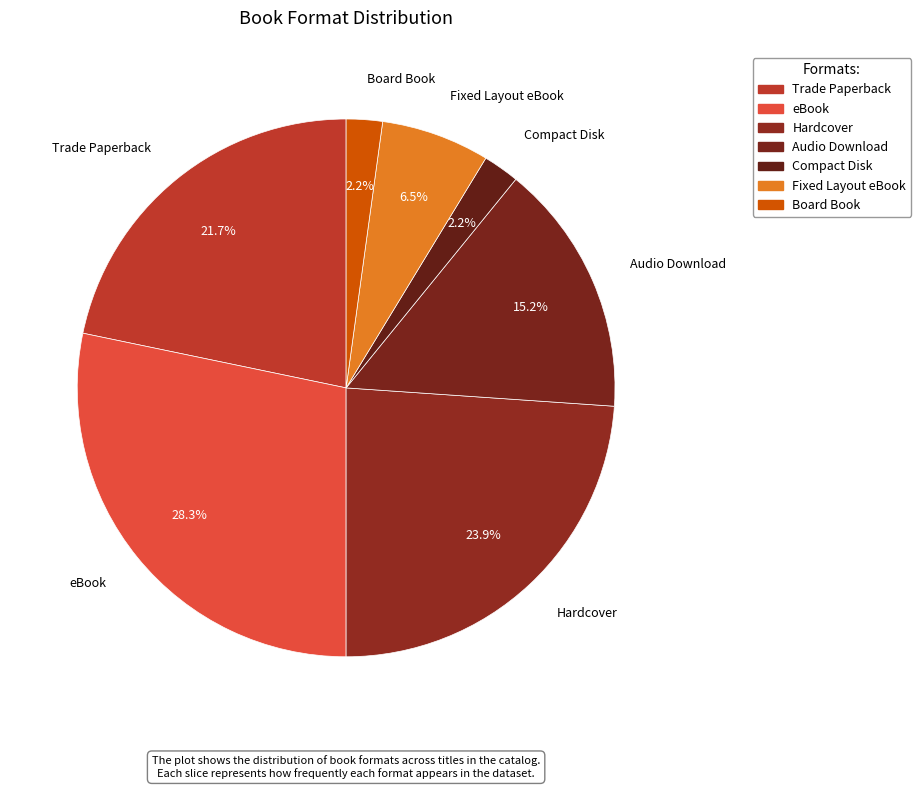

Count the number of slices in the pie.

7